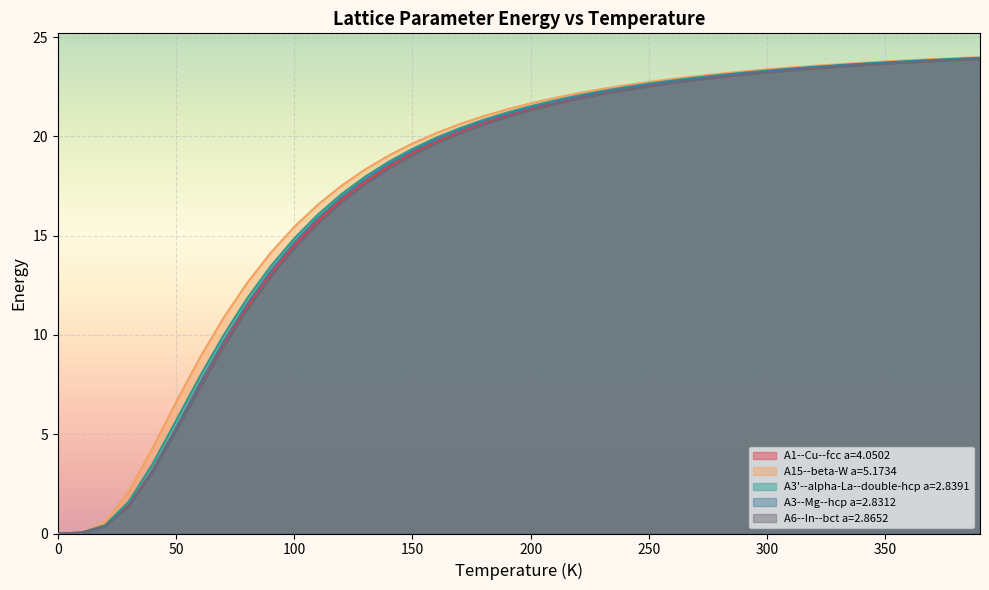

Is the value of A1--Cu--fcc a=4.0502 at 380 greater than the value of A3--Mg--hcp a=2.8312 at 70?

Yes